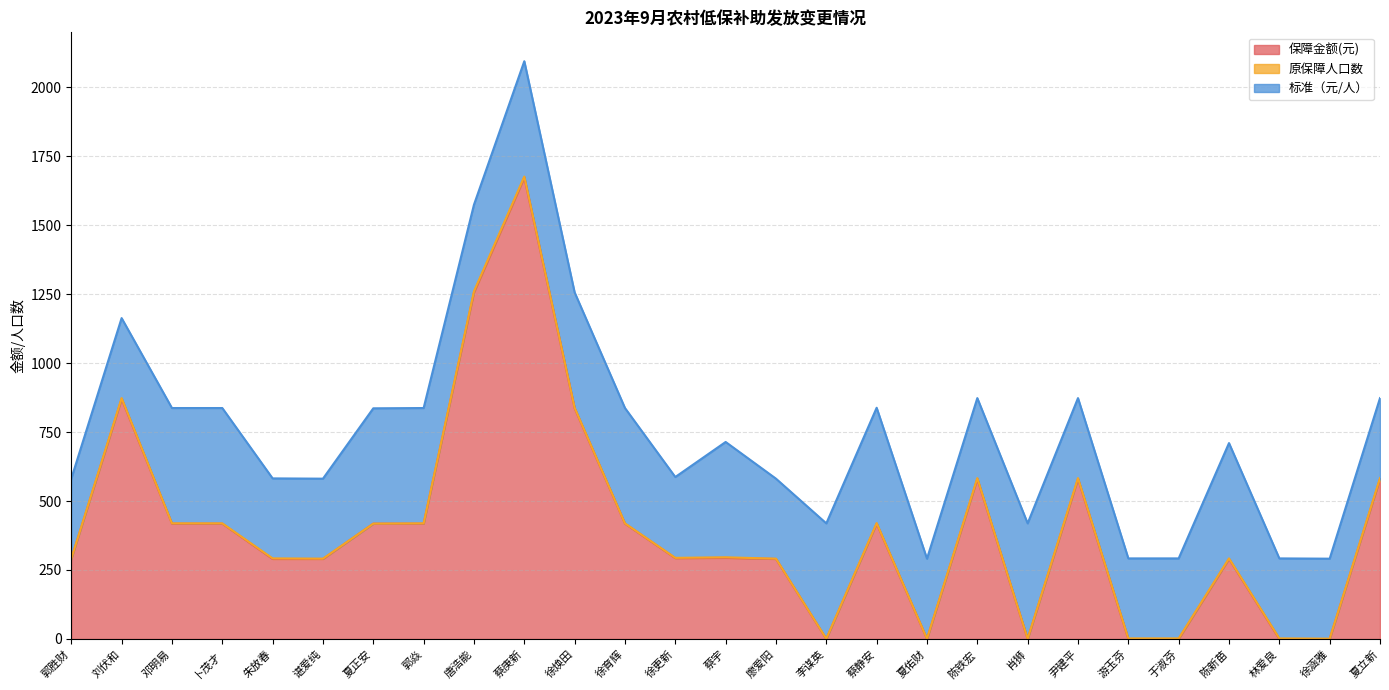

Which category has the highest value in the 保障金额(元) series?

蔡庚新